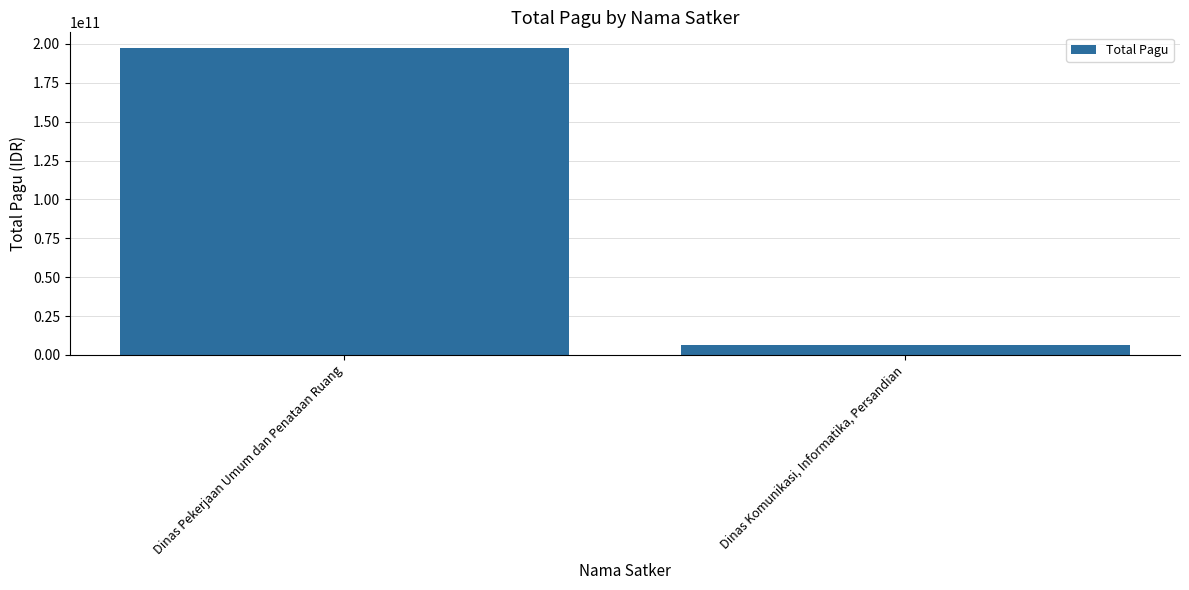

Reading right to left, transcribe all the data shown in this chart.

Dinas Komunikasi, Informatika, Persandian=6114414300	Dinas Pekerjaan Umum dan Penataan Ruang=197590570300